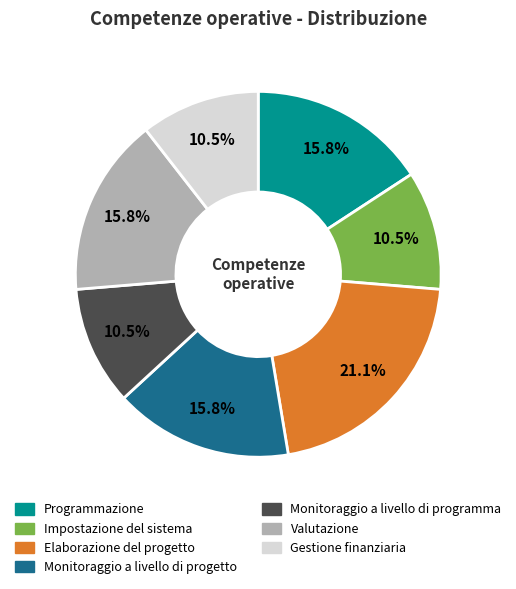

Is it true that Elaborazione del progetto is 32% of the pie?

False